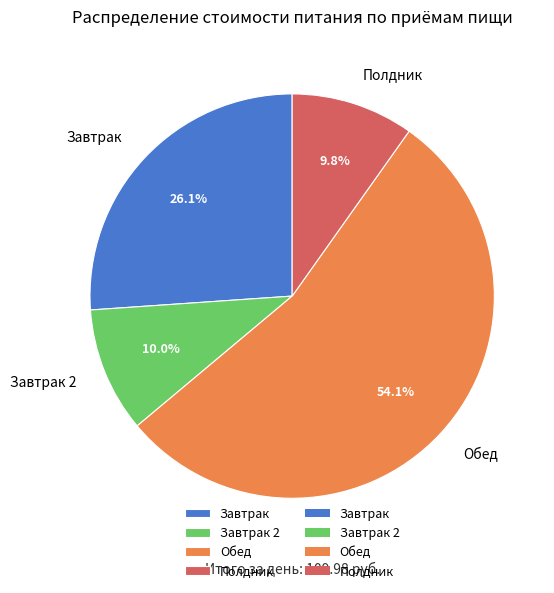

Count the number of slices in the pie.

4